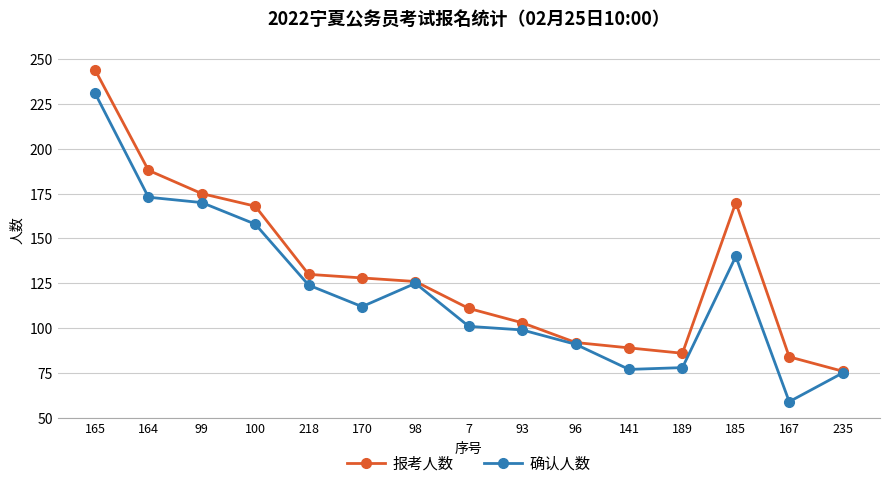

What is the greatest value displayed?

244